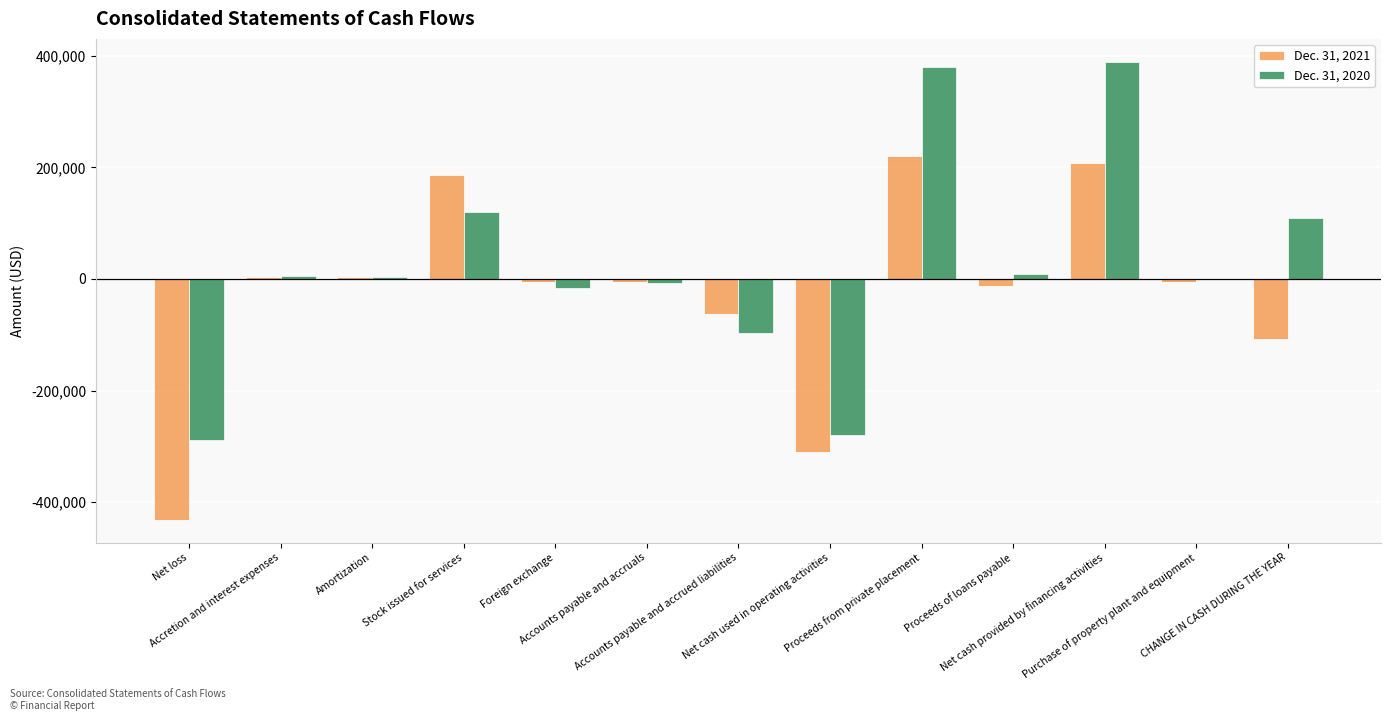

Which series has the largest total across all categories?

Dec. 31, 2020